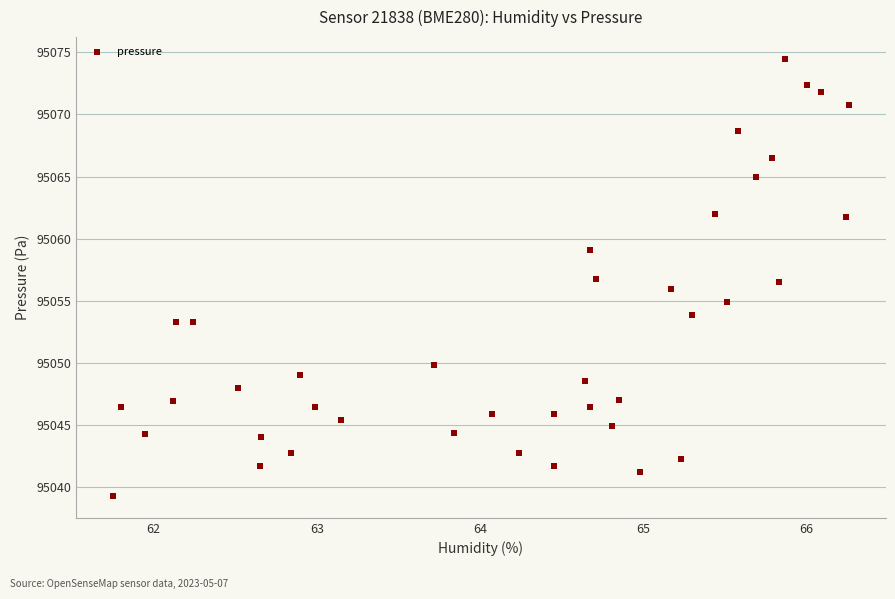

What is the range of Y values (max minus min)?

35.2